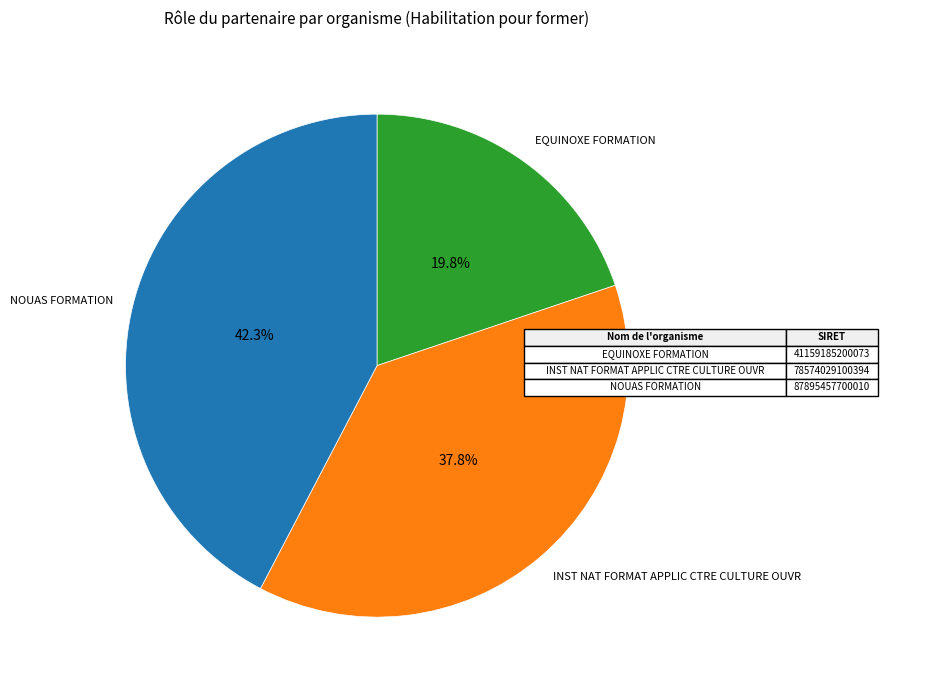

Does NOUAS FORMATION represent more than half of the total?

No